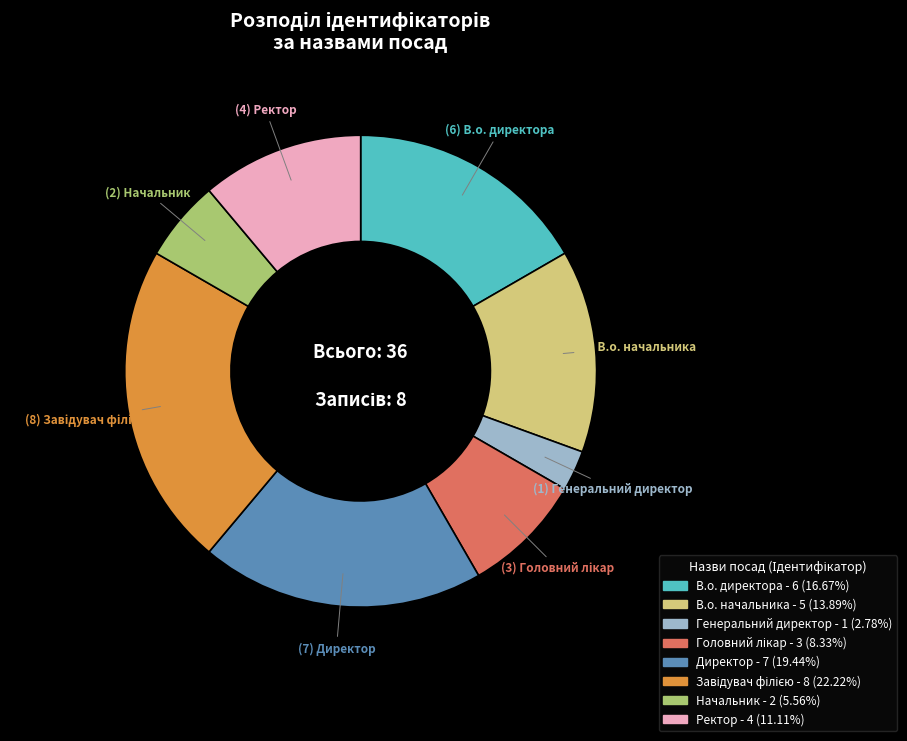

What is the smallest slice in the pie chart?

Генеральний директор